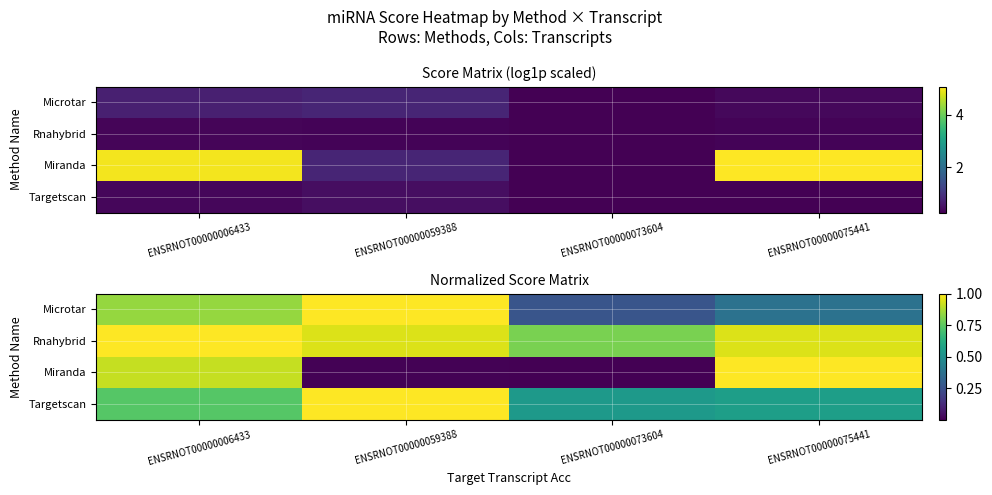

What is the minimum value for Targetscan?

0.5